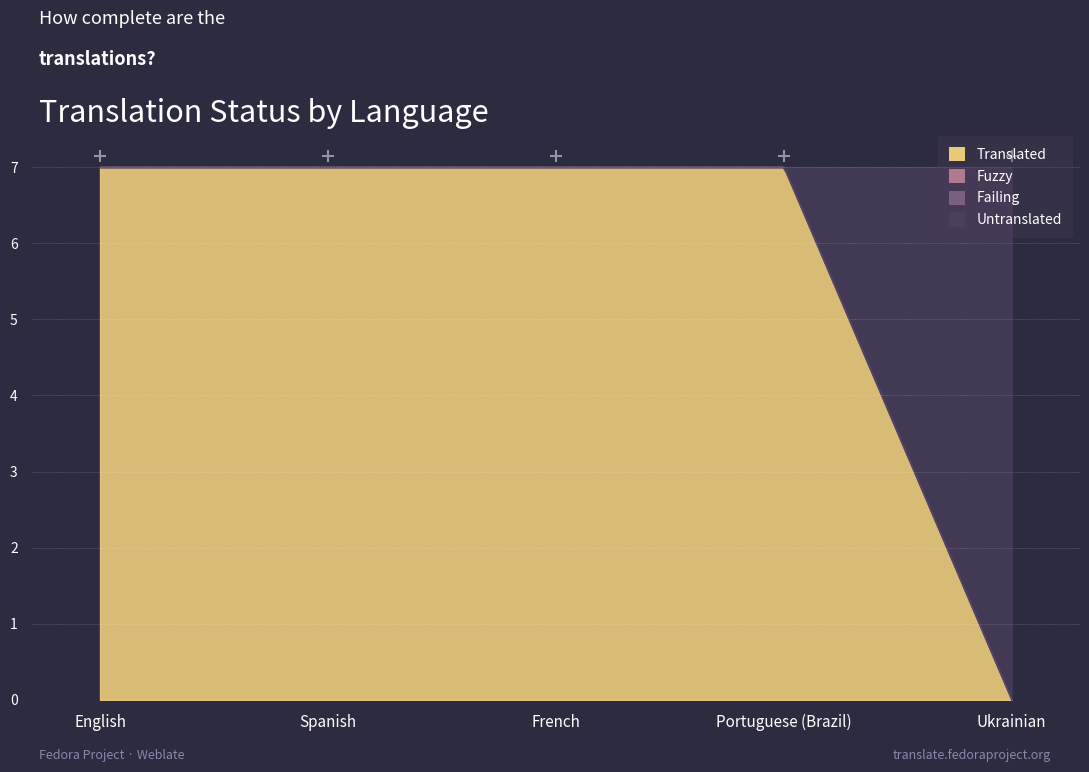

True or false: translated has a value of 7 at English.

True